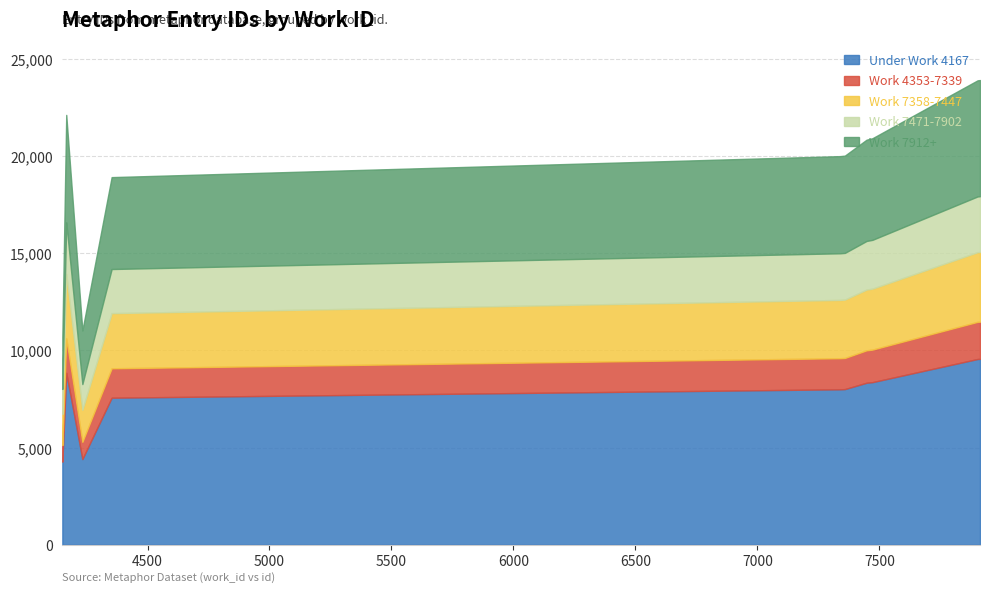

What is the greatest value displayed?

23900